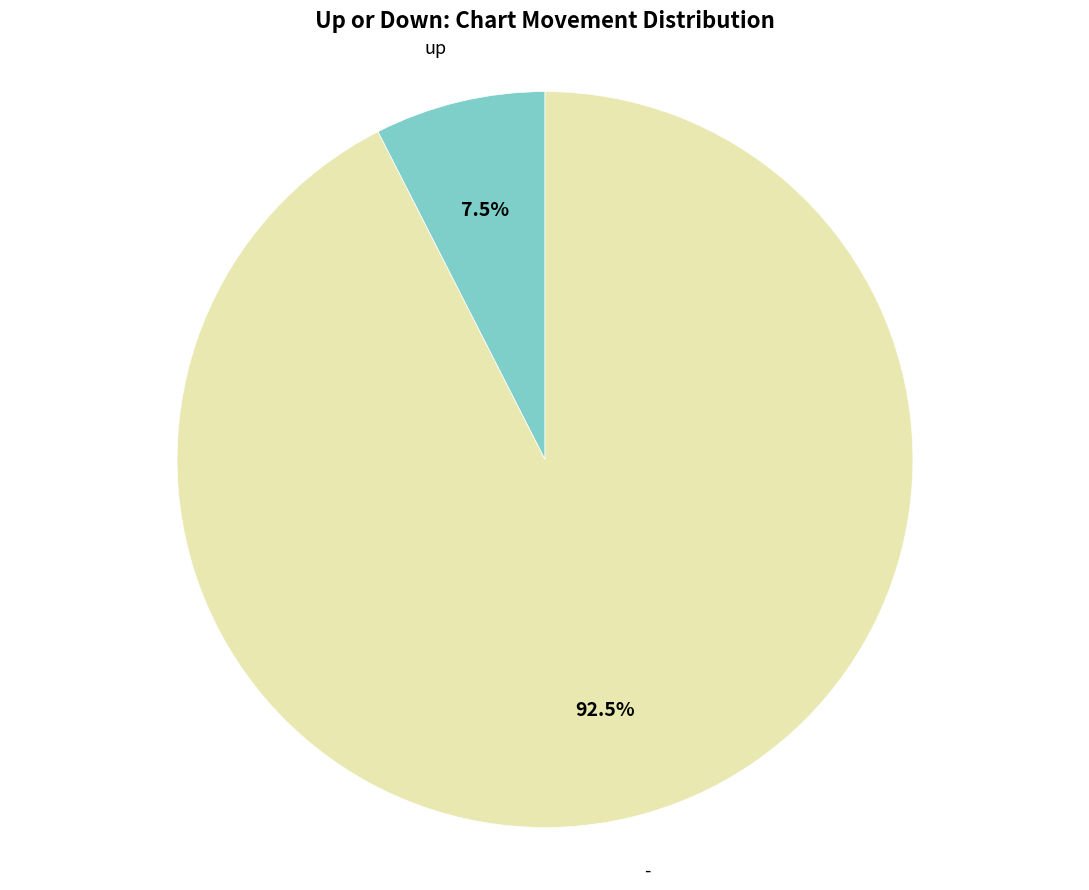

Which category has the smallest portion of the pie?

up